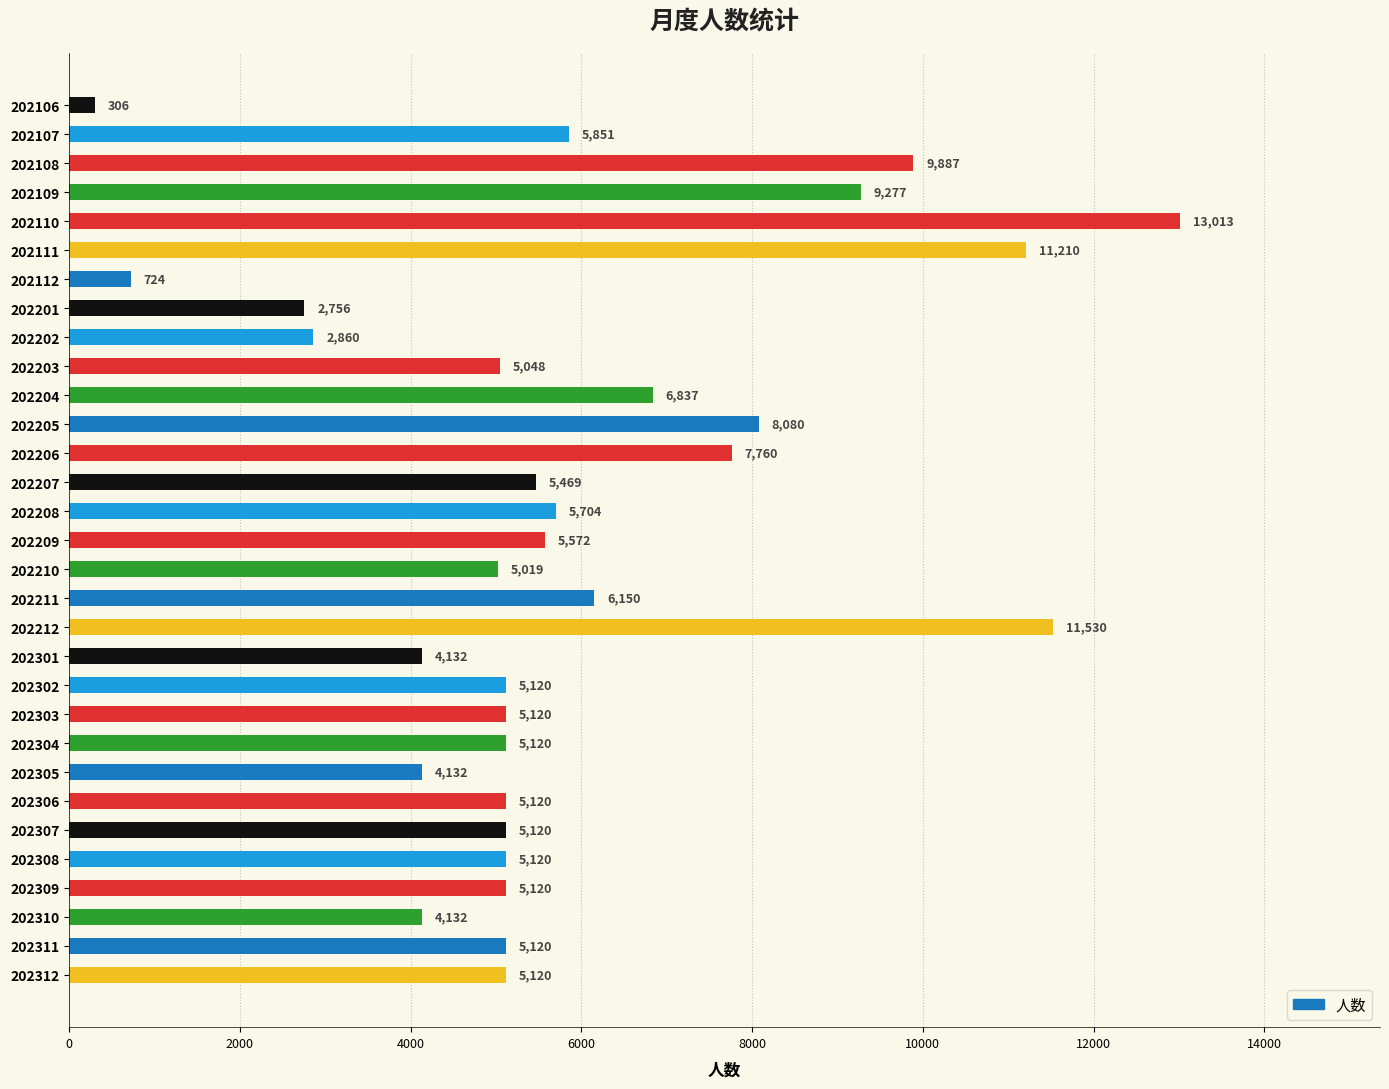

What is the difference between the maximum and minimum values?

12707